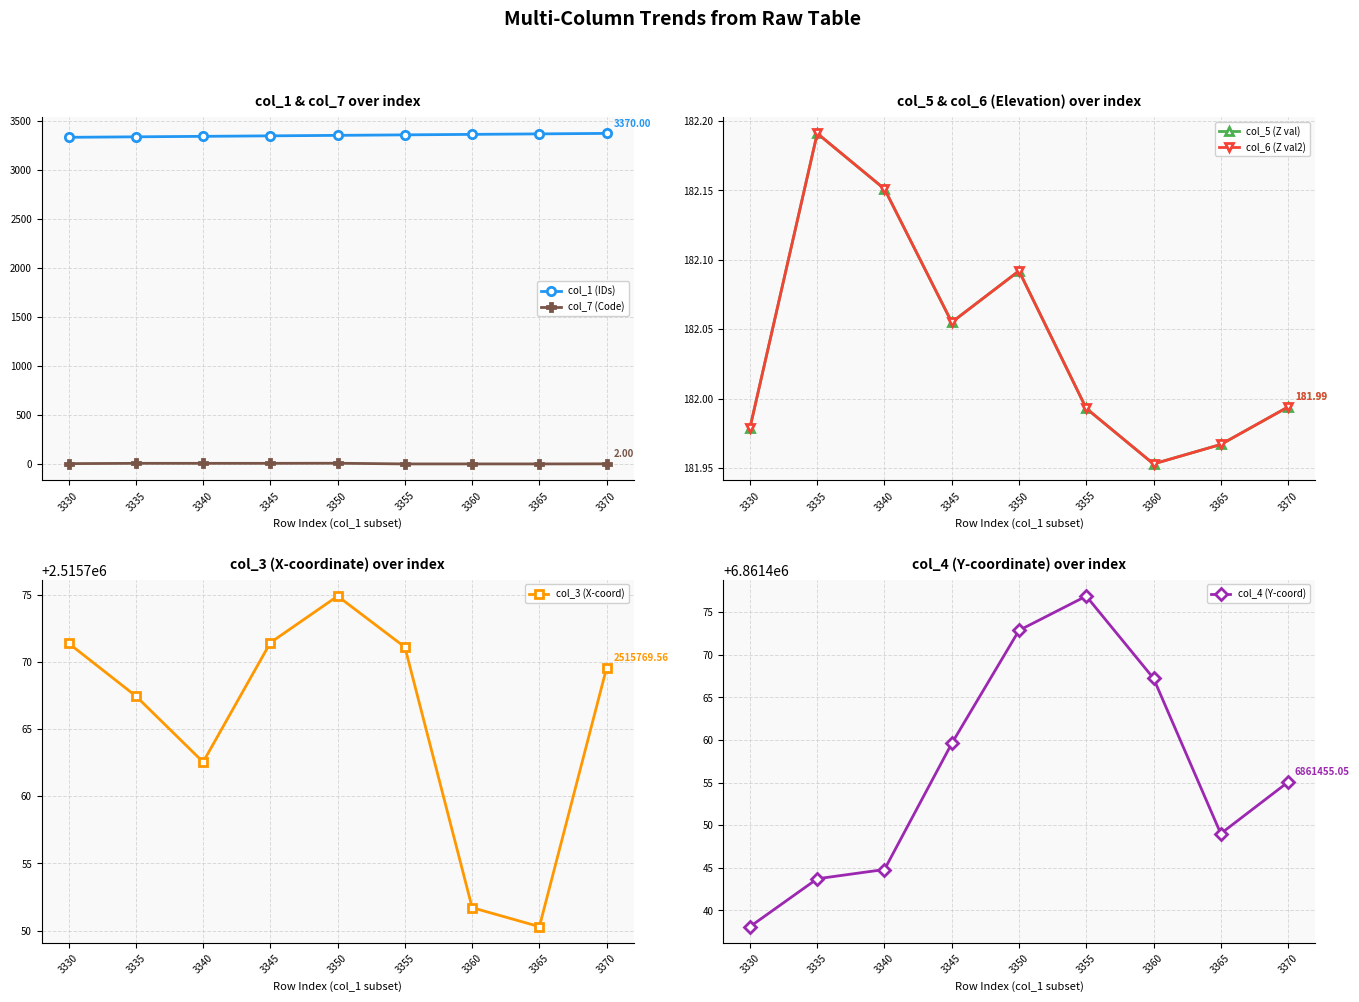

Which has a higher value, 3340 or 3360?

3360